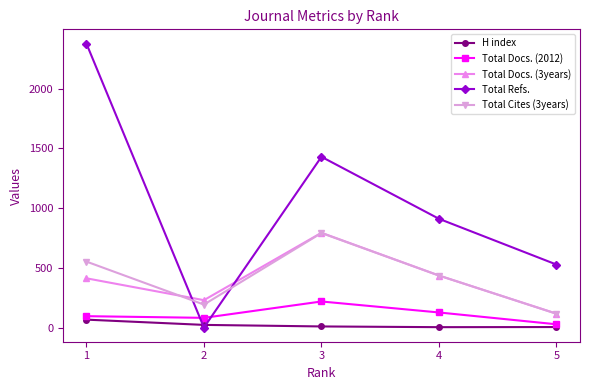

Which series has the widest spread of values?

Total Refs.